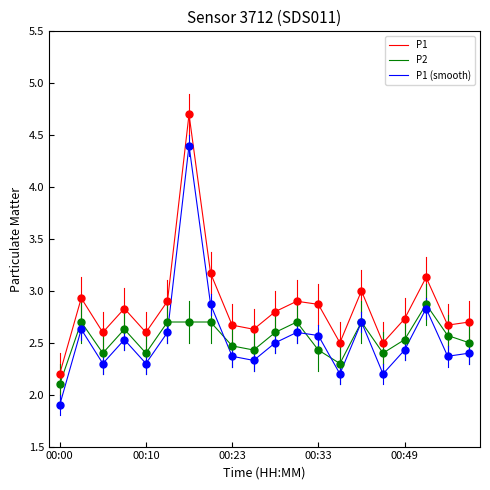

Which series has the largest total across all categories?

P1